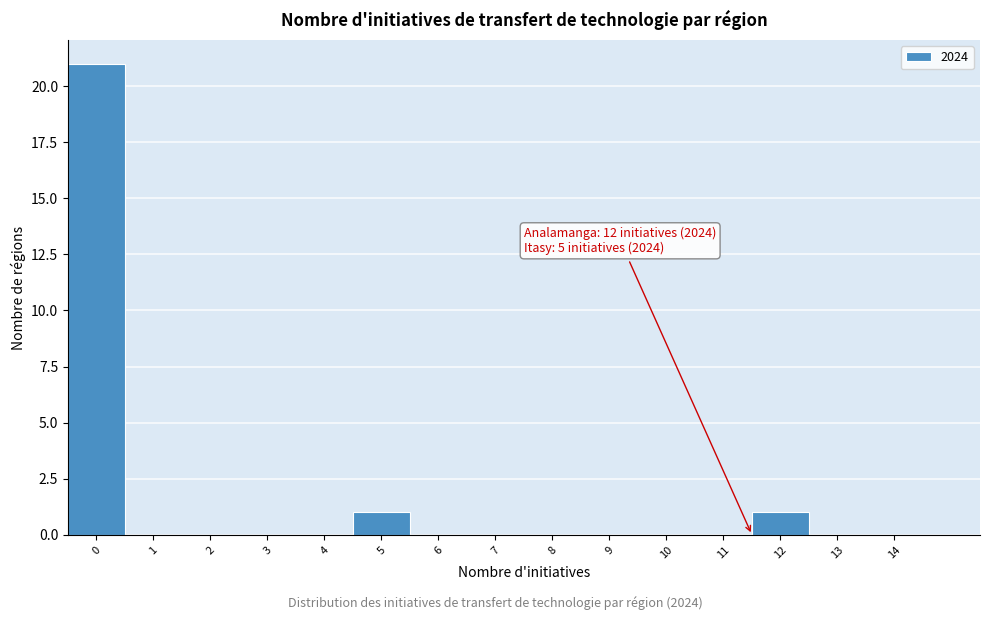

Reading right to left, extract all data points from this chart.

14=0	13=0	12=1	11=0	10=0	9=0	8=0	7=0	6=0	5=1	4=0	3=0	2=0	1=0	0=21